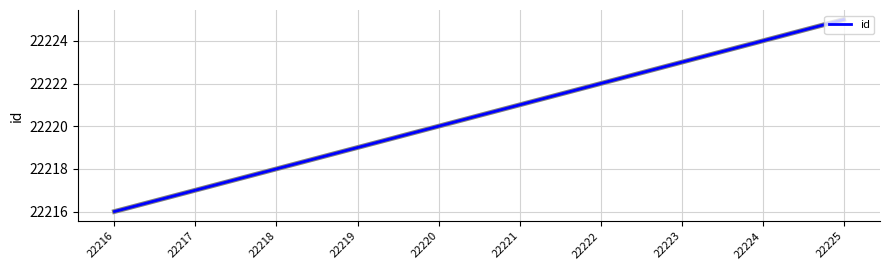

Rank the categories by value from lowest to highest.

22216, 22217, 22218, 22219, 22220, 22221, 22222, 22223, 22224, 22225